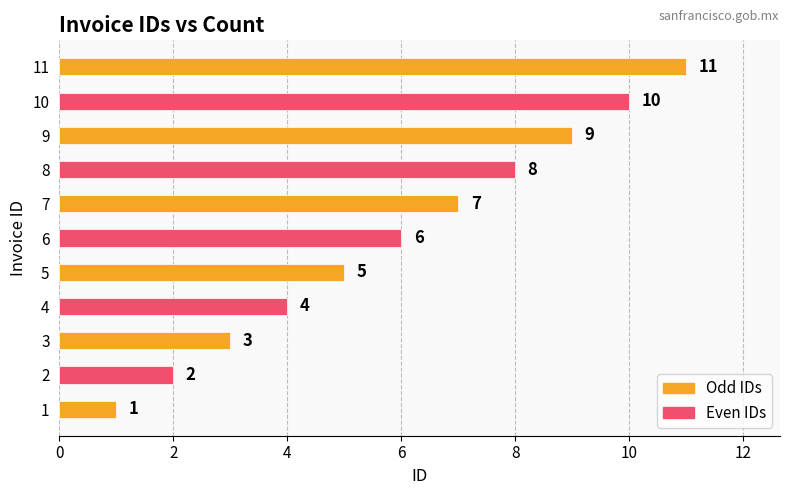

What is the sum of all values?

66